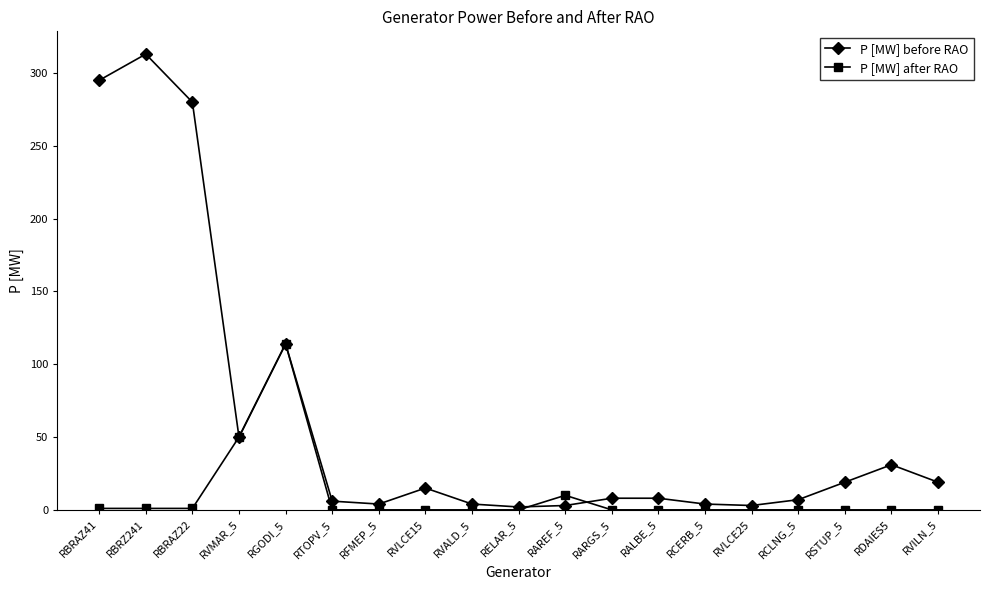

What is the difference between the maximum and minimum values in the P [MW] before RAO series?

311